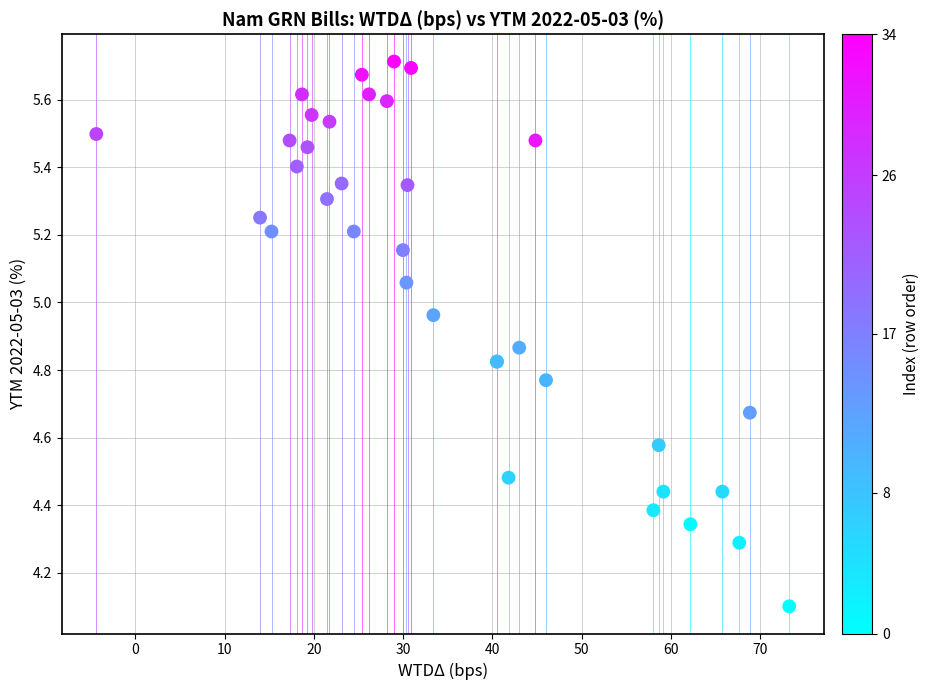

What Y value in the scatter plot is closest to 4?

4.1